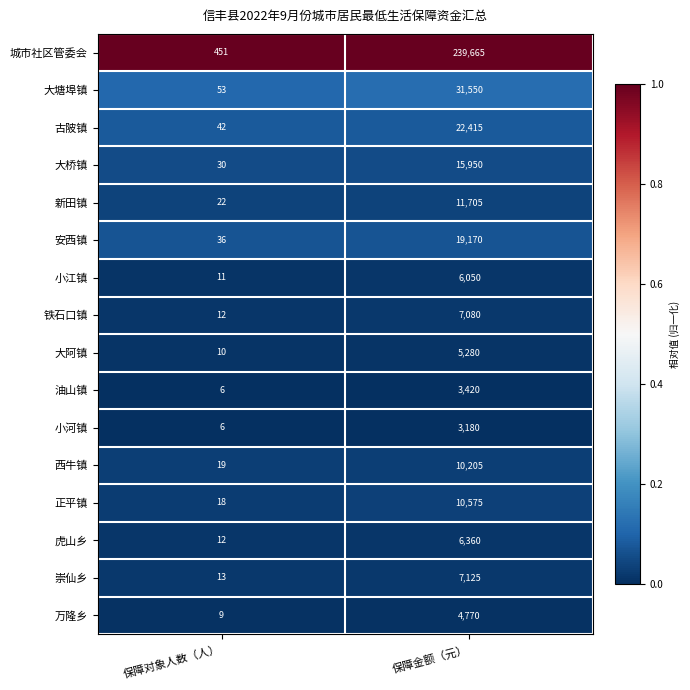

At which label does 古陂镇 reach its peak?

保障金额（元）